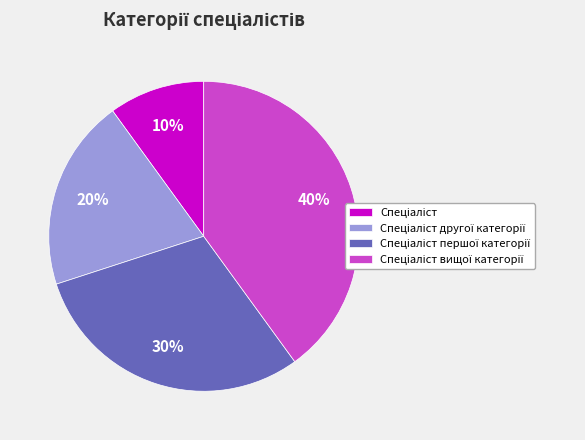

Does any single category account for the majority?

No